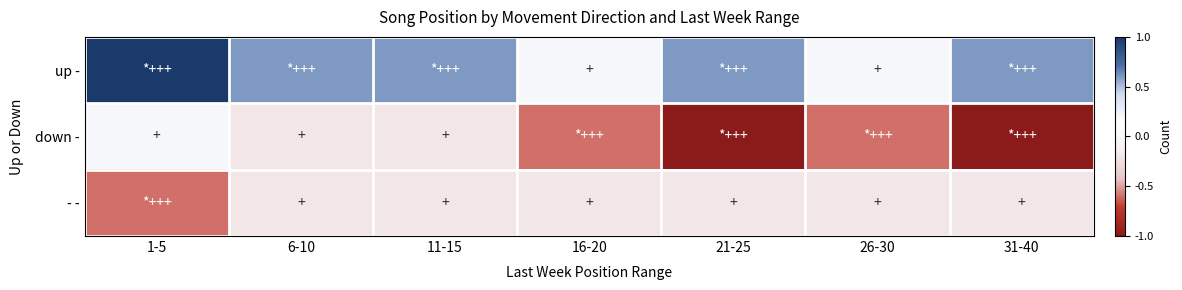

Between 11-15 and 31-40, which series saw the biggest shift?

down -